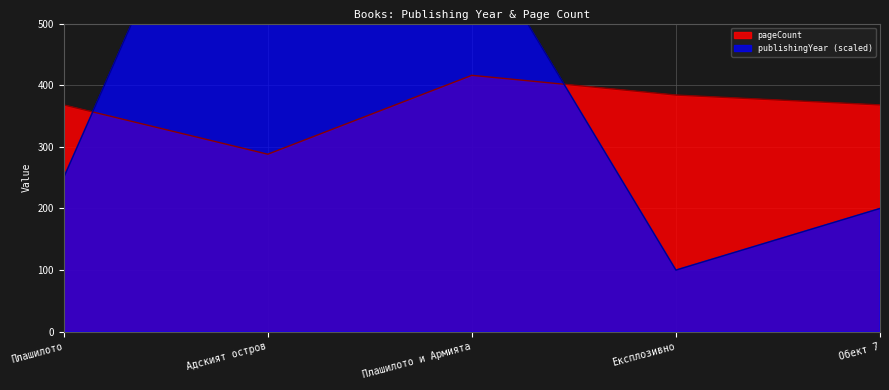

Reading right to left, extract all data points from this chart.

publishingYear: Обект 7=200	Експлозивно=100	Плашилото и Армията=650	Адският остров=1000	Плашилото=250
pageCount: Обект 7=368	Експлозивно=384	Плашилото и Армията=416	Адският остров=288	Плашилото=368